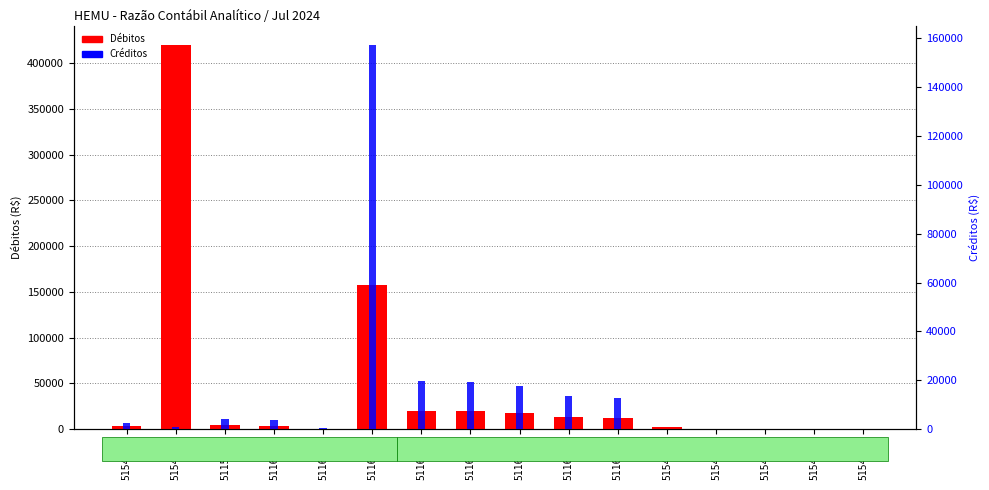

What is the value of the Débitos bar at the 3rd from the left?

4041.0